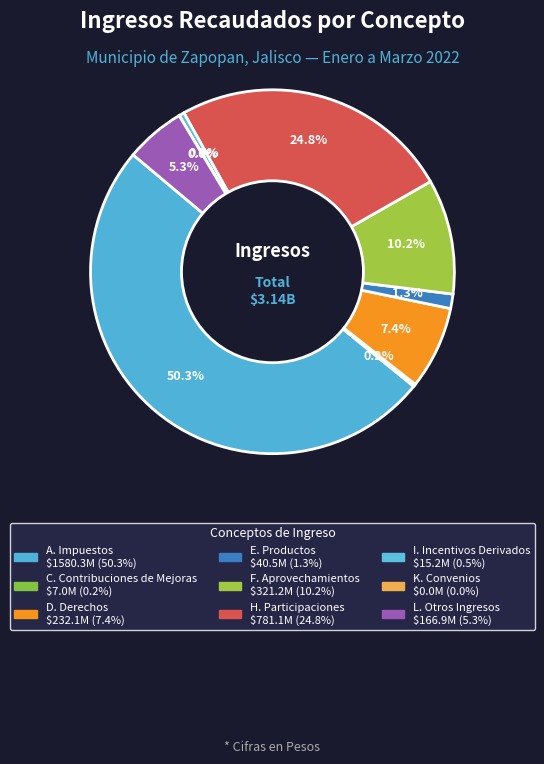

Does any single category account for the majority?

Yes